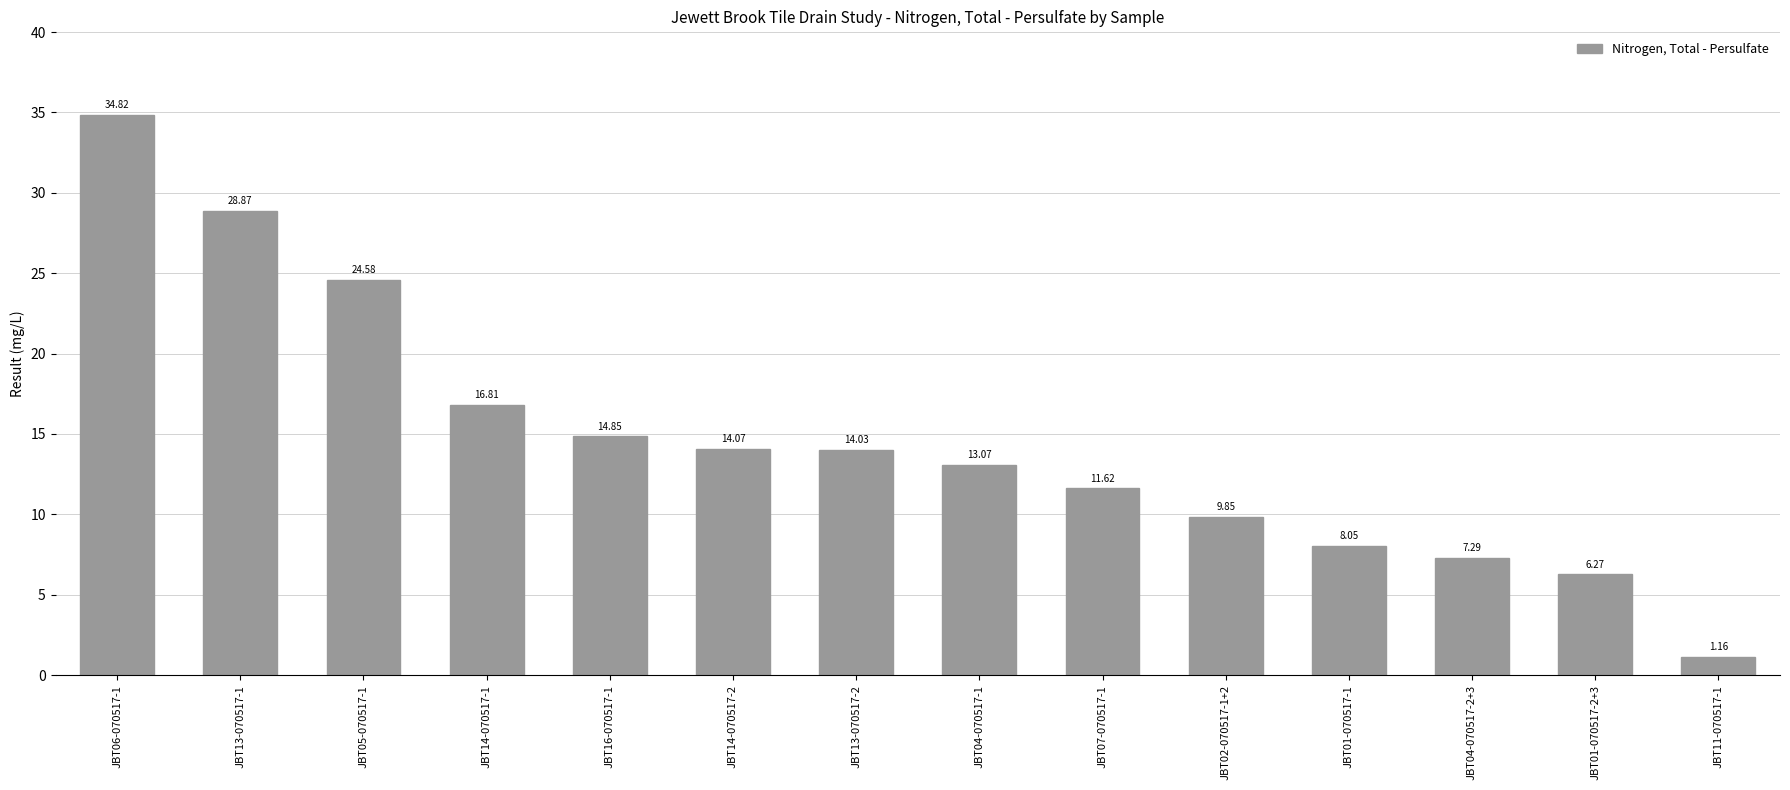

Count the number of values greater than 14.

7